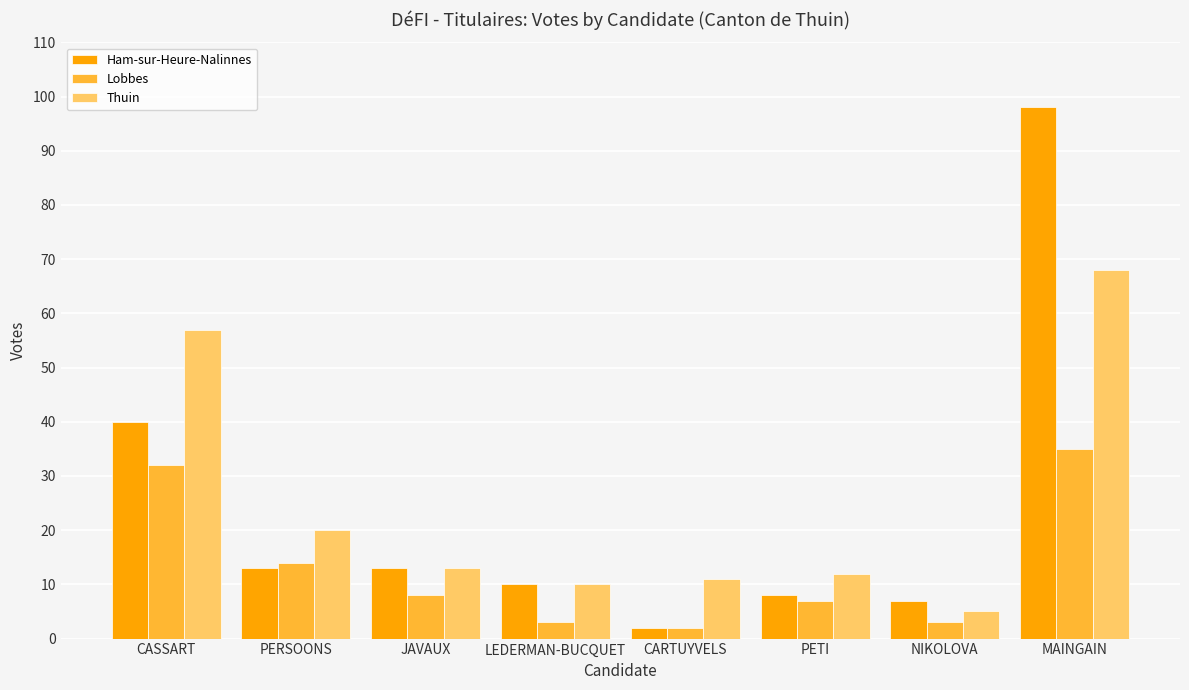

What is the difference between the second highest and second lowest values in the Lobbes series?

29